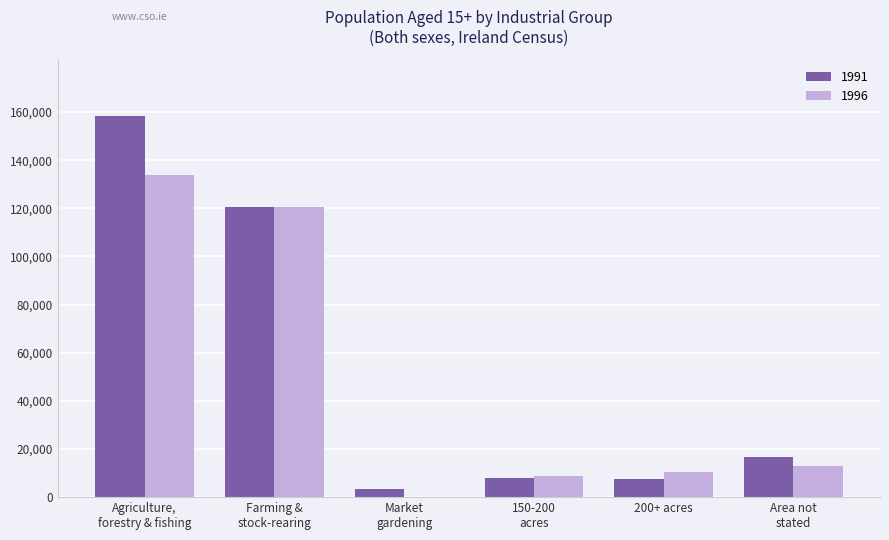

What are all the series names shown in the legend?

1991, 1996